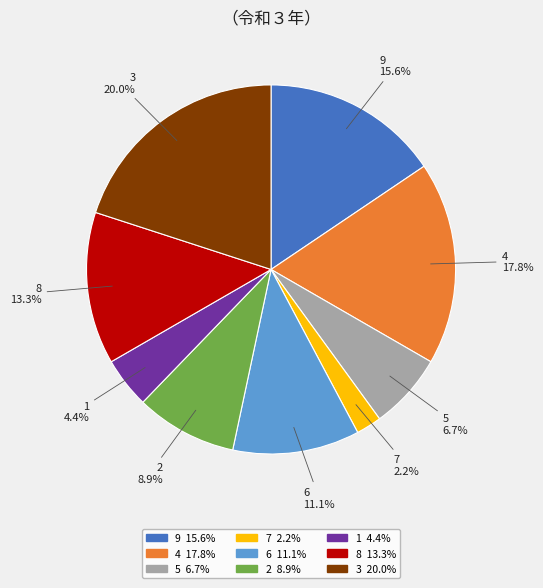

Does 9 account for over 50% of the chart?

No